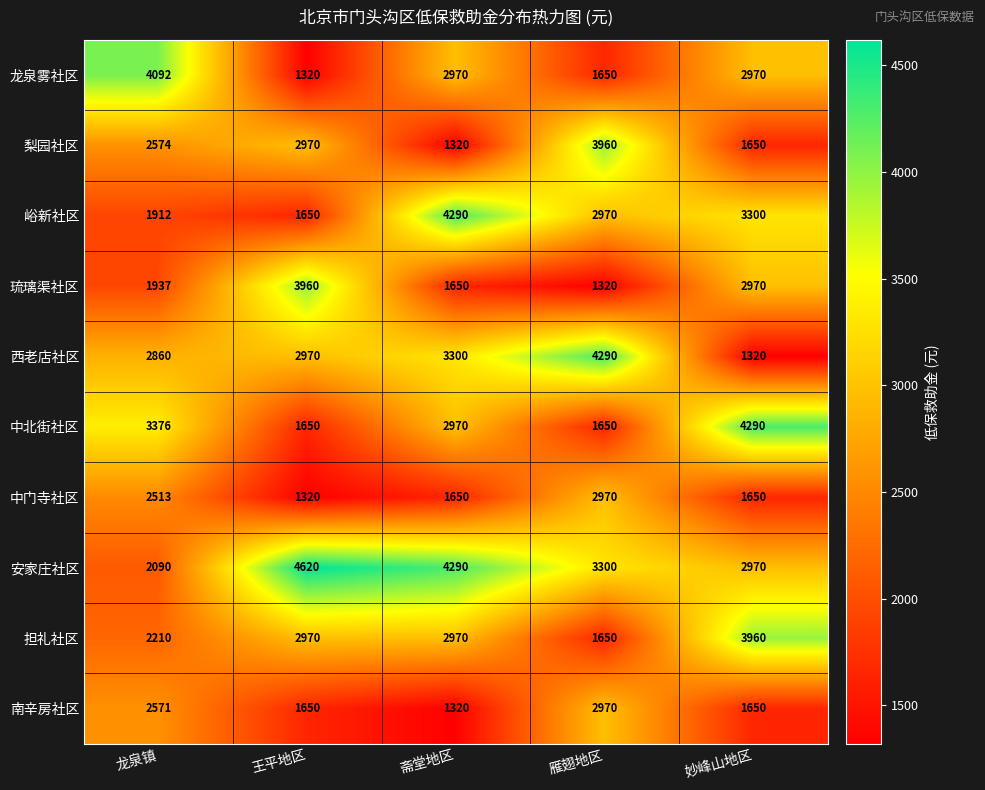

What is the difference between the 峪新社区 values at 雁翅地区 and 王平地区?

1320